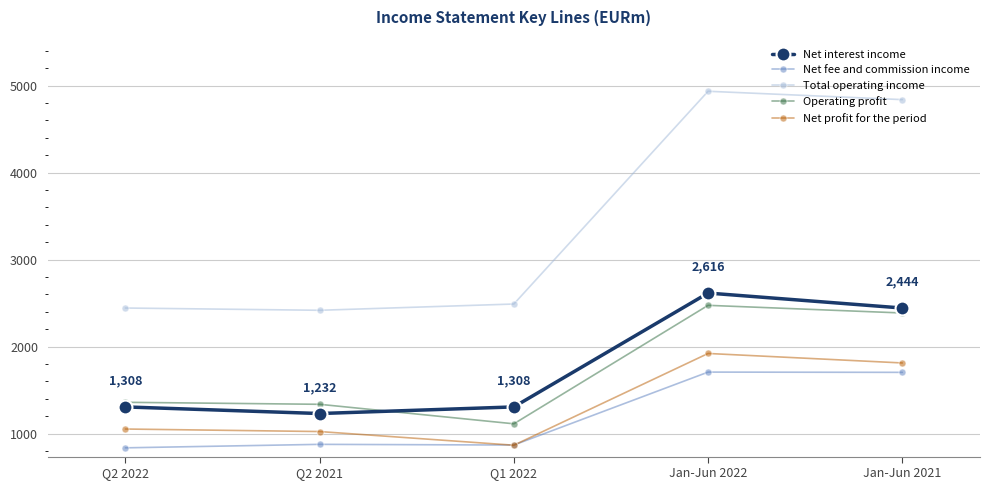

Which series has the largest range (max minus min)?

Total operating income